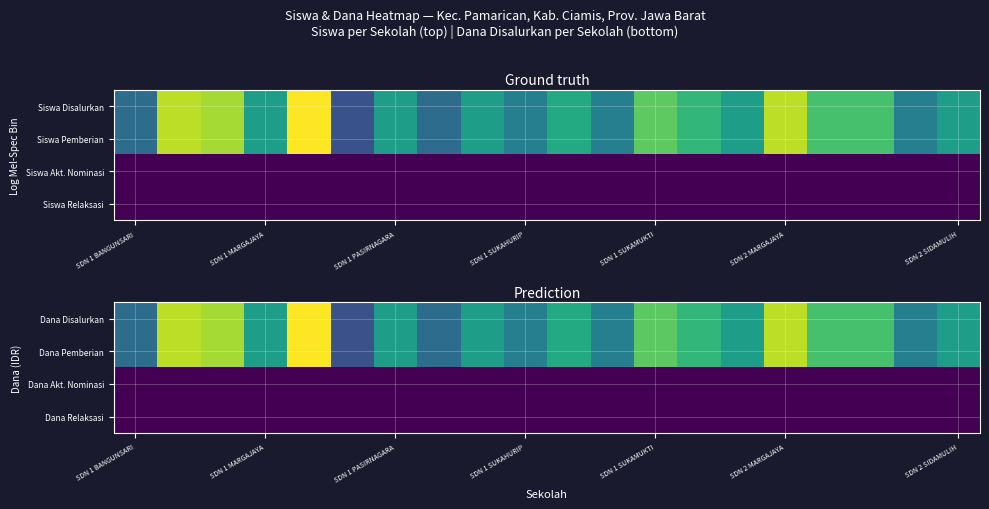

Count the number of data series in this chart.

4